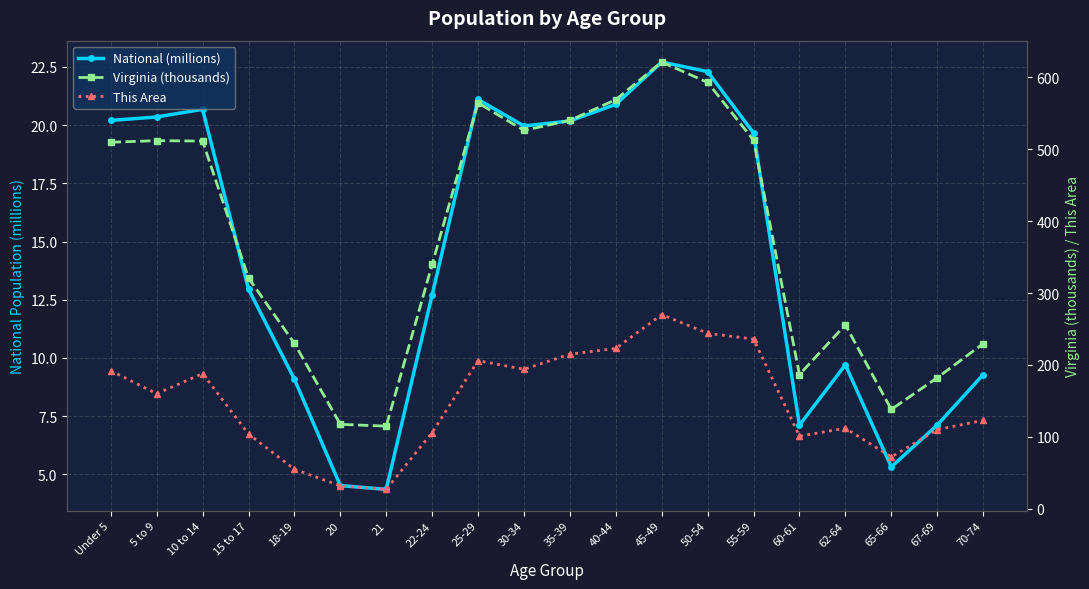

Rank the series at 70-74 from highest to lowest value.

Virginia (thousands), This Area, National (millions)